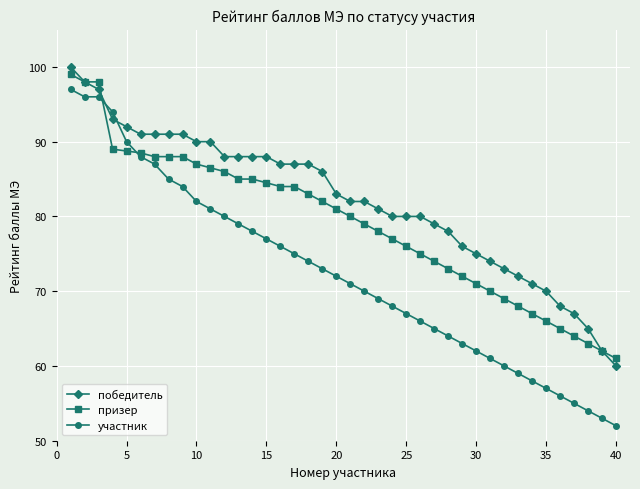

What is the highest value of the призер series?

99.0